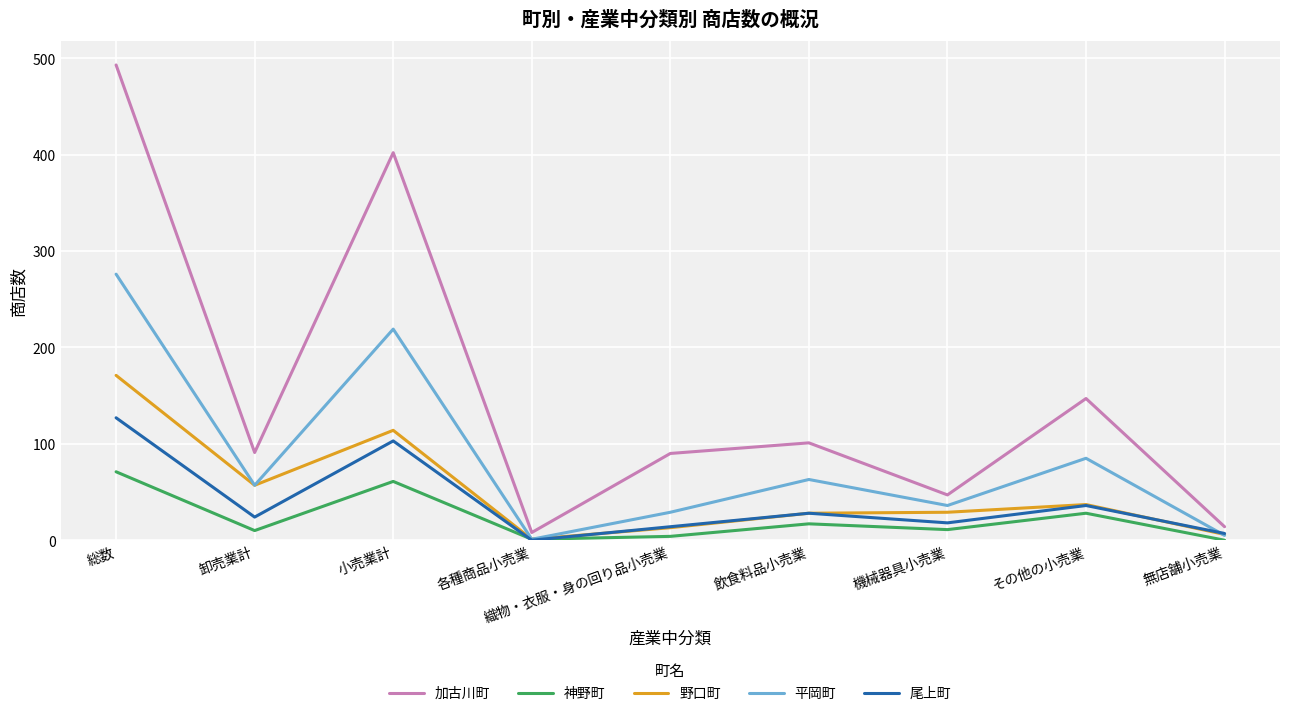

What is the difference between the 野口町 values at 織物・衣服・身の回り品小売業 and 各種商品小売業?

12